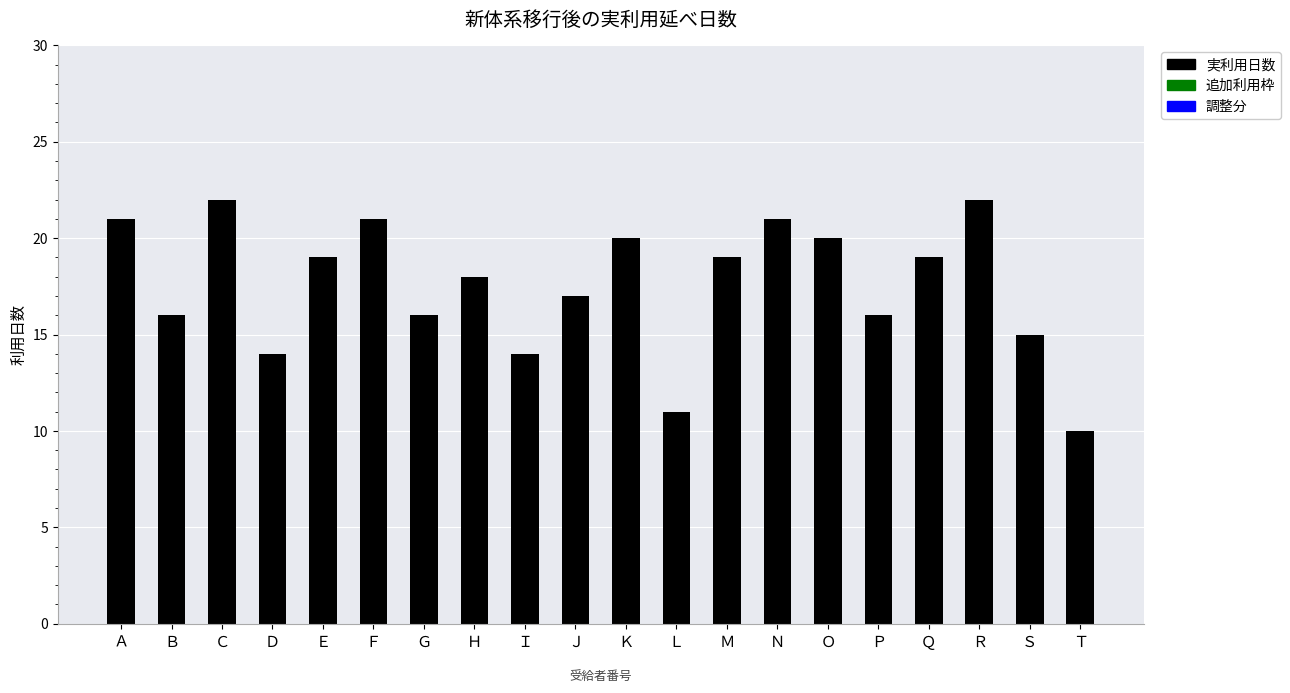

Reading left to right, extract all data points from this chart.

21	16	22	14	19	21	16	18	14	17	20	11	19	21	20	16	19	22	15	10